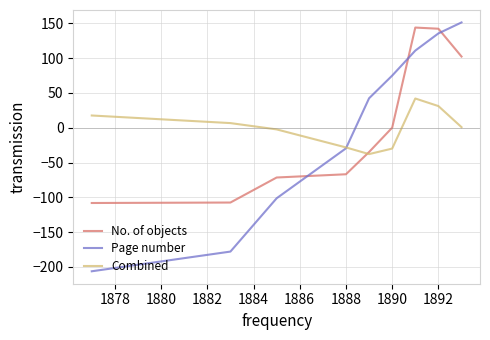

Does the chart have visible grid lines?

Yes